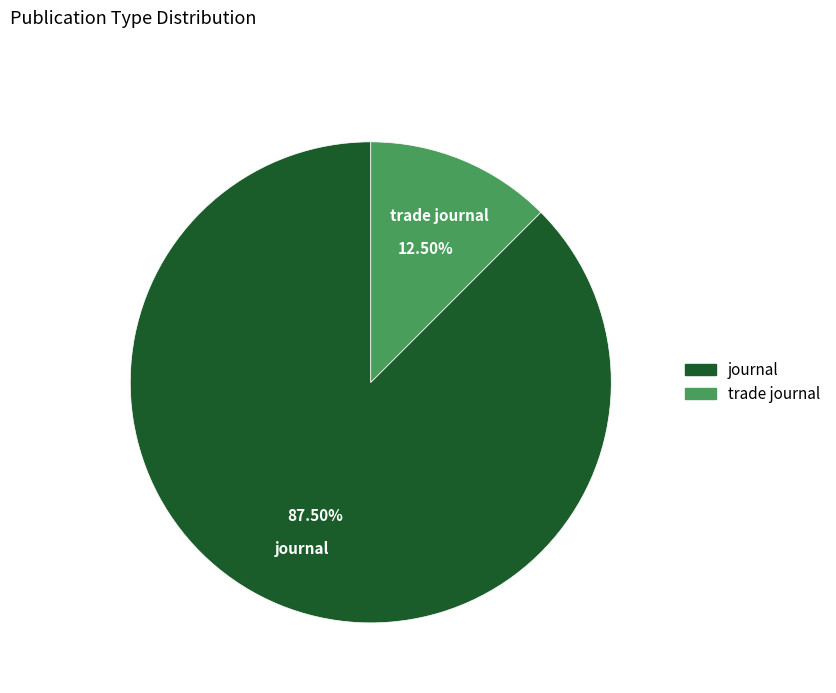

Do trade journal and journal together represent more than half of the pie?

Yes